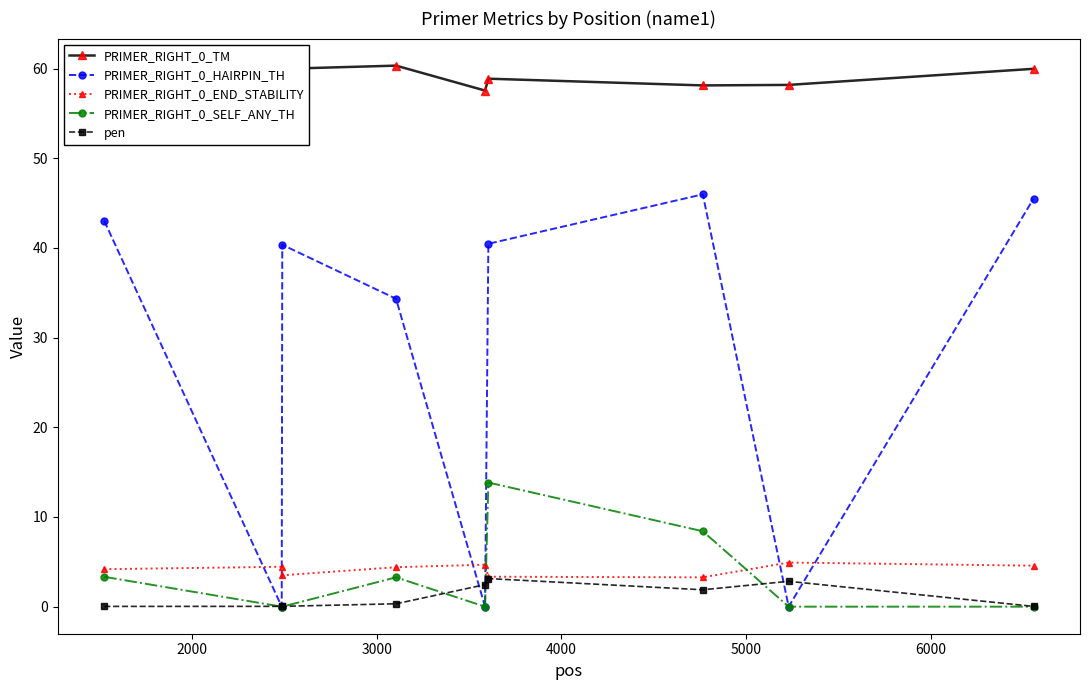

What is the maximum value shown in the chart?

60.3